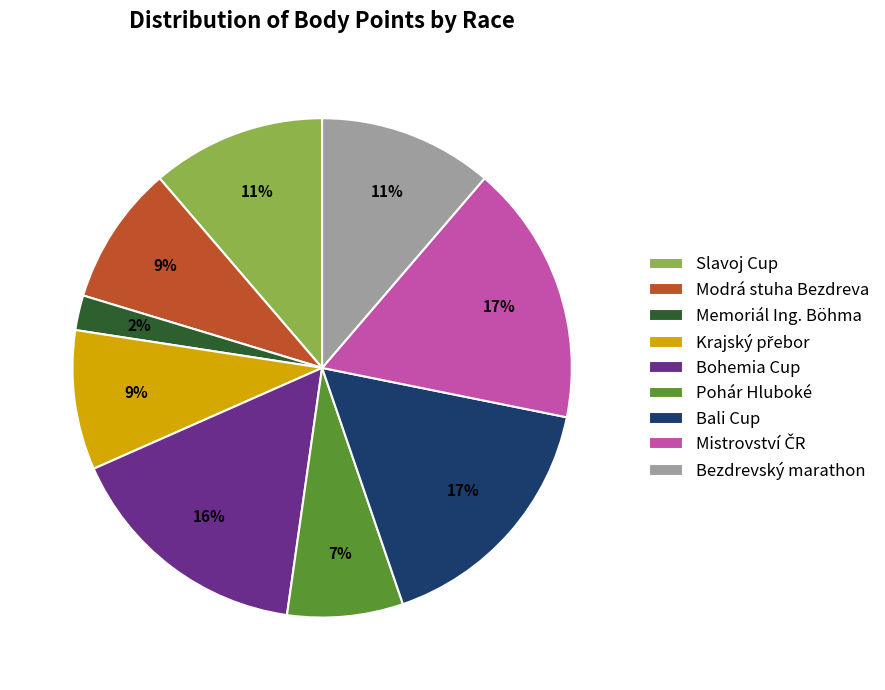

To the nearest percent, what portion does Bali Cup represent?

17%